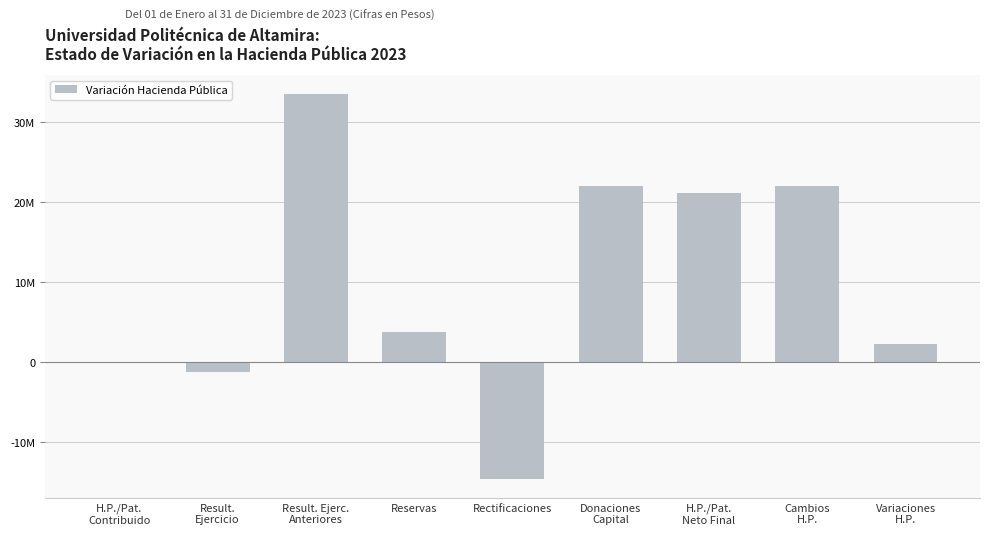

What is the sum of the values at Variaciones
H.P. and Result.
Ejercicio?

925251